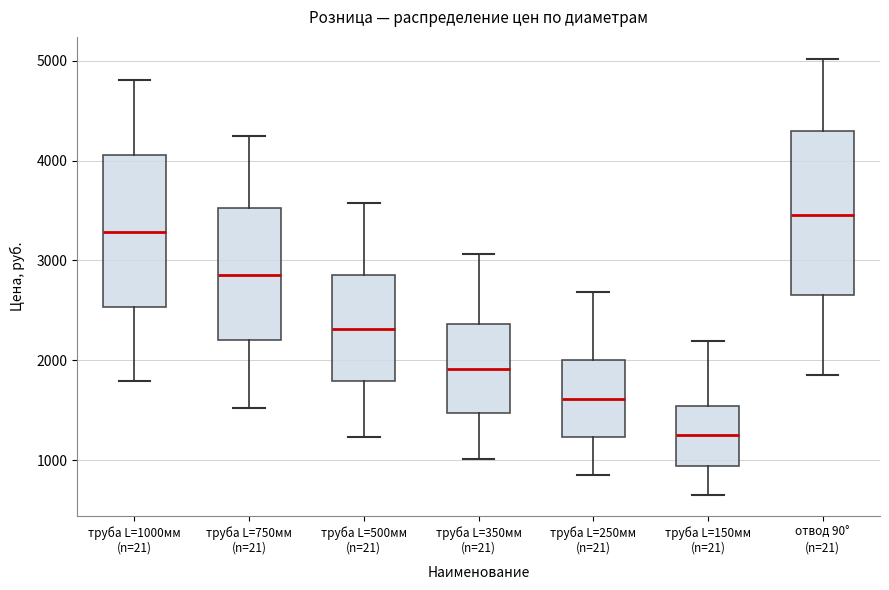

Which box's median line is the lowest?

труба L=150мм (n=21)